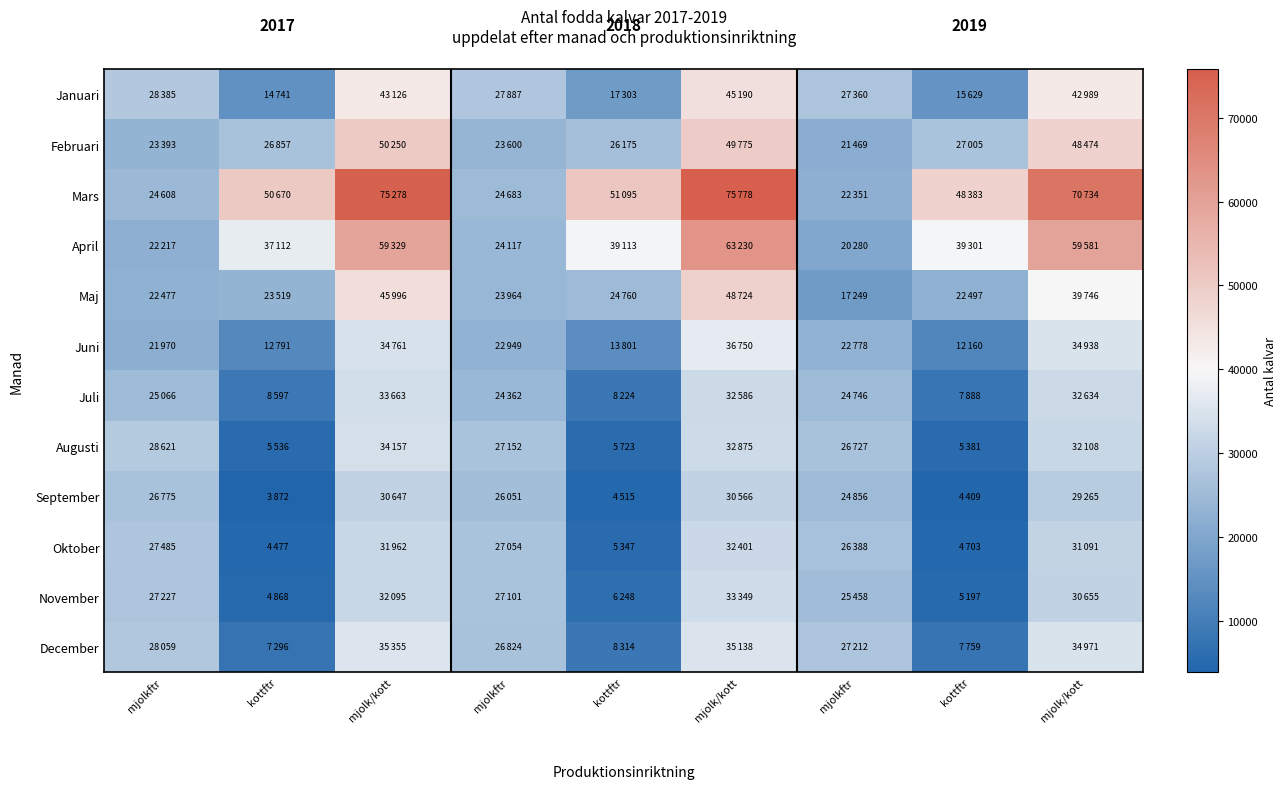

What is the minimum value shown in the chart?

3872